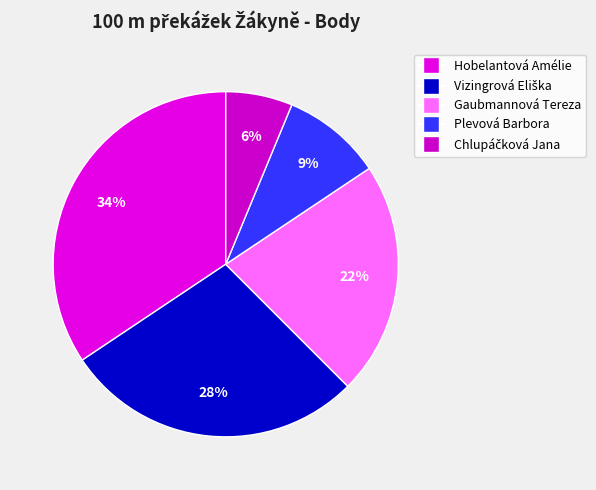

Is the sum of Gaubmannová Tereza and Chlupáčková Jana greater than half?

No